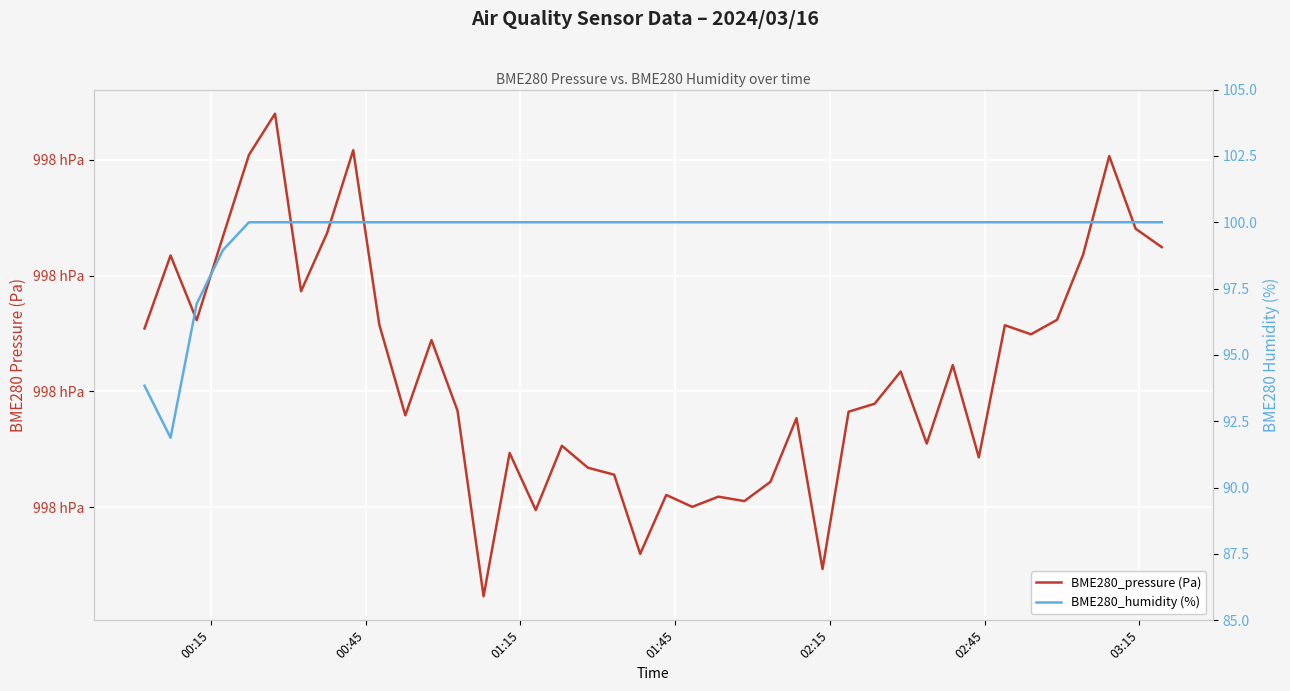

What is the approximate value of BME280_pressure (Pa) at 01:15?

99816.2